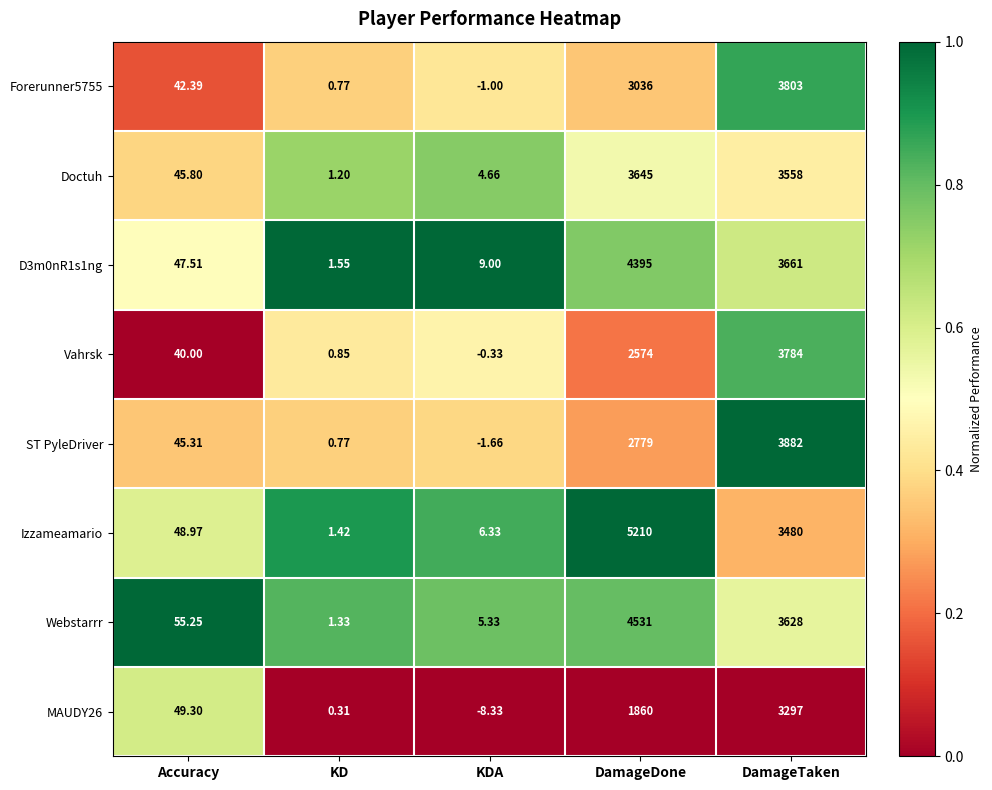

Which series has the largest total across all categories?

Izzameamario